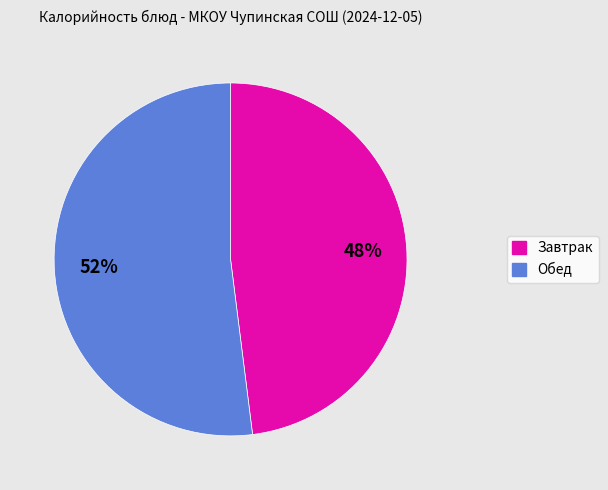

Does any single category account for the majority?

Yes